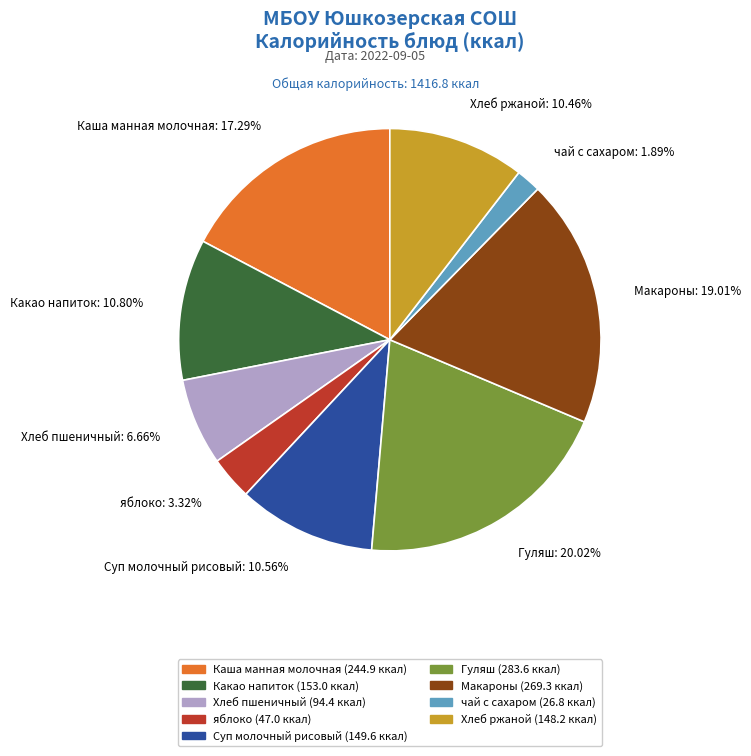

Approximately how many times larger is the value at Гуляш compared to чай с сахаром?

10.6